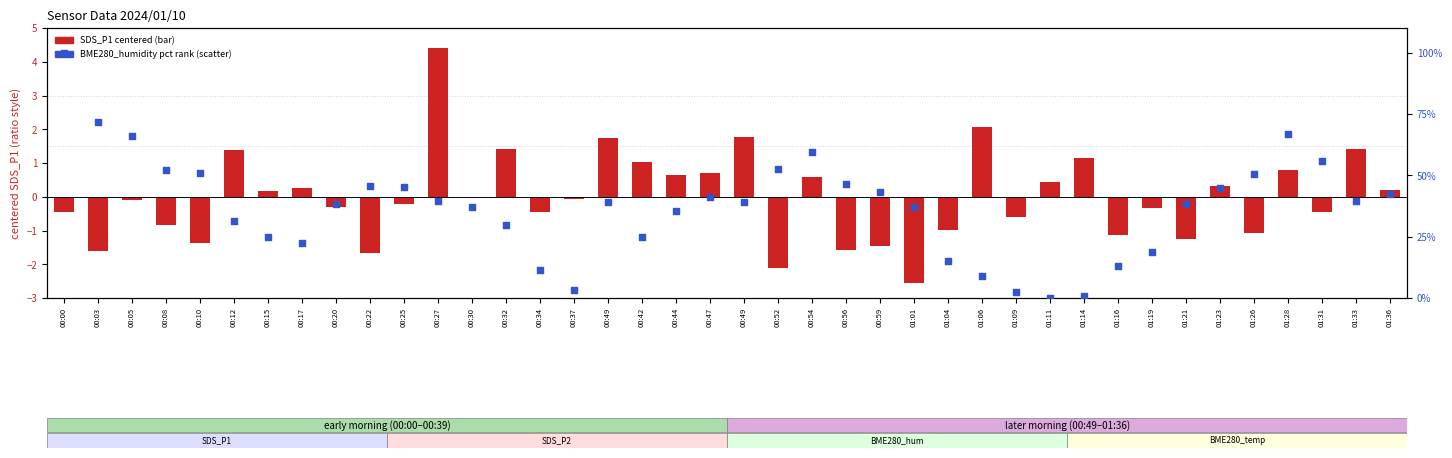

What are all the series names shown in the legend?

SDS_P1 (centered), BME280_humidity (pct rank)